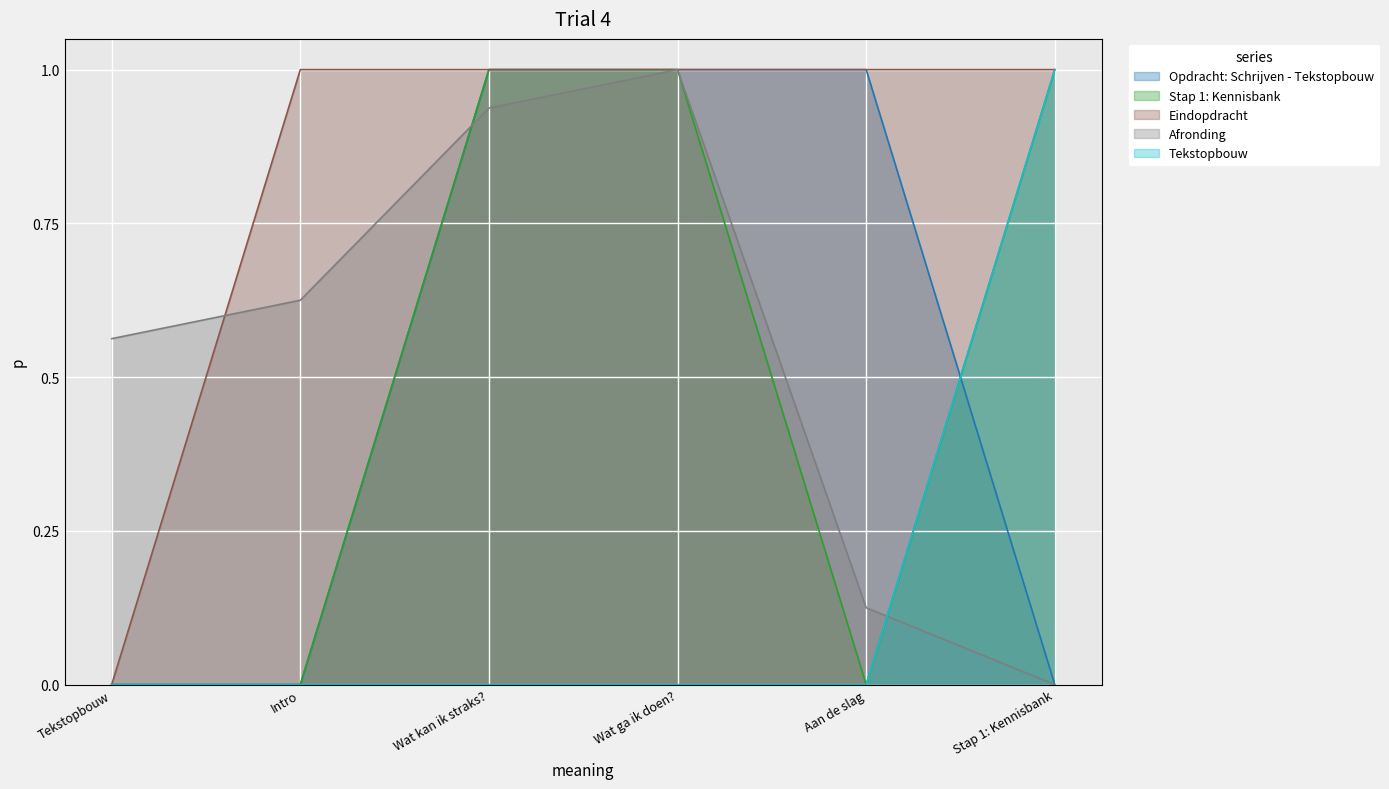

What is the difference between the highest and lowest values at Stap 1: Kennisbank?

1.0